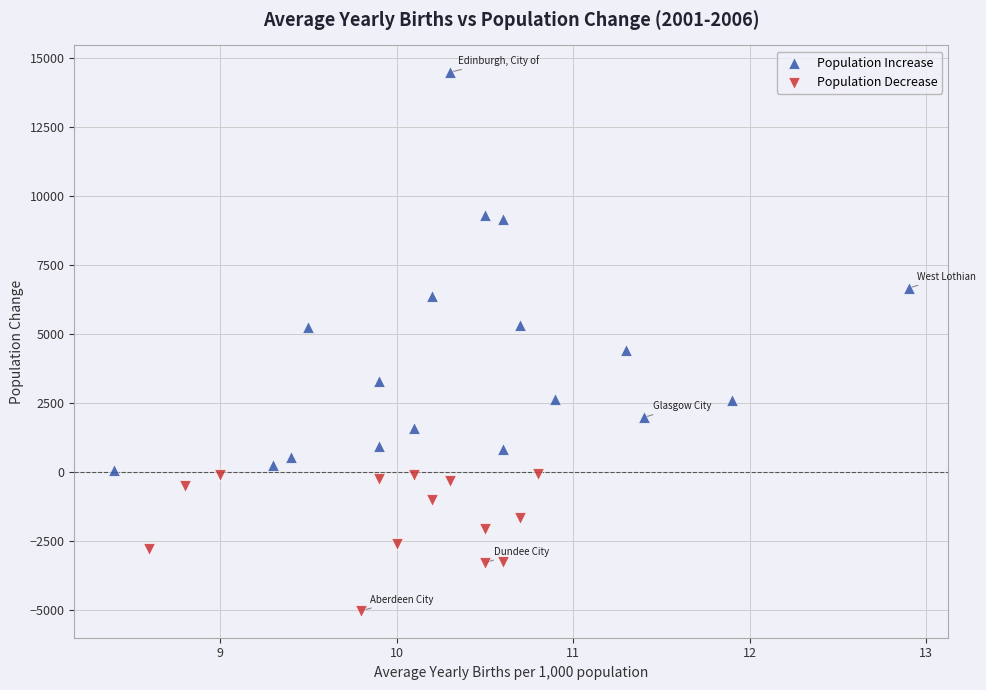

Which series contains the lowest Y value?

Population Decrease